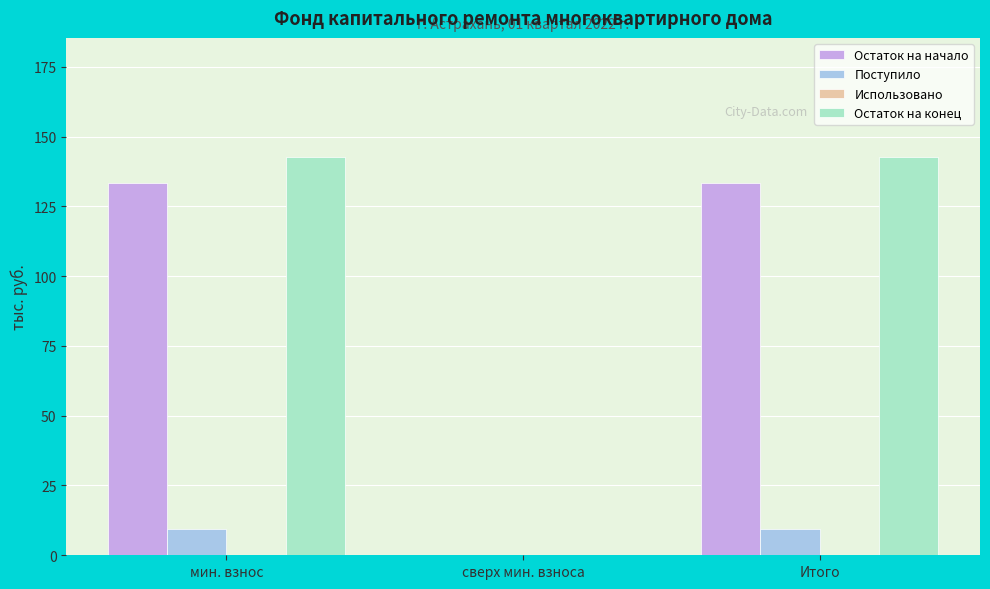

Reading left to right, extract all data points from this chart.

Остаток на начало: мин. взнос=133.3	сверх мин. взноса=0.0	Итого=133.3
Поступило: мин. взнос=9.3	сверх мин. взноса=0.0	Итого=9.3
Остаток на конец: мин. взнос=142.6	сверх мин. взноса=0.0	Итого=142.6